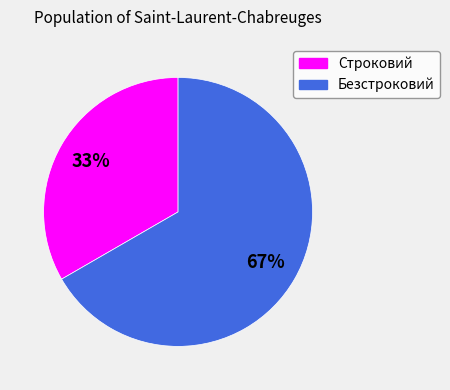

To the nearest percent, what is the average slice percentage?

50%